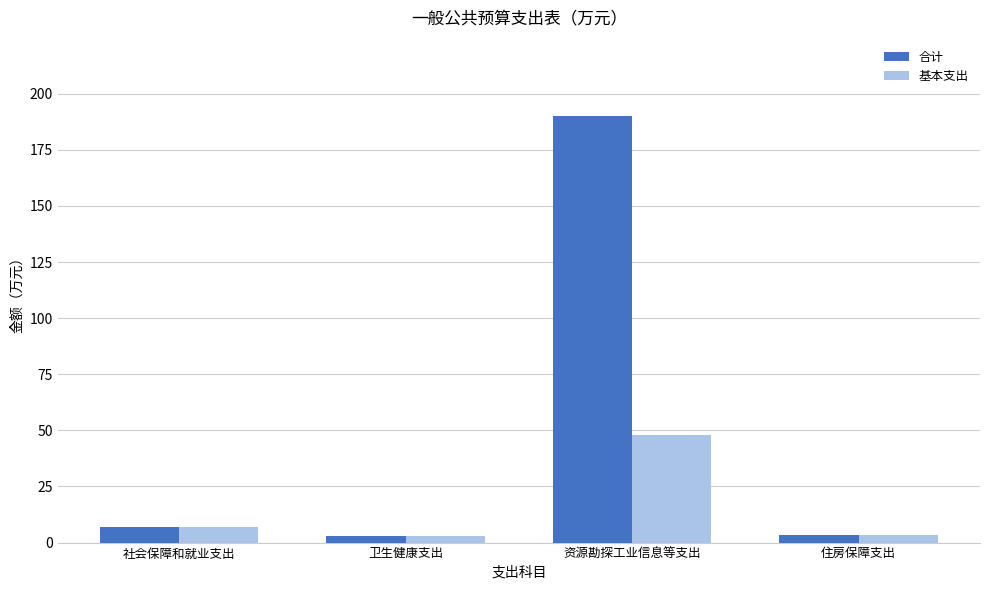

Which series has the largest total across all categories?

合计